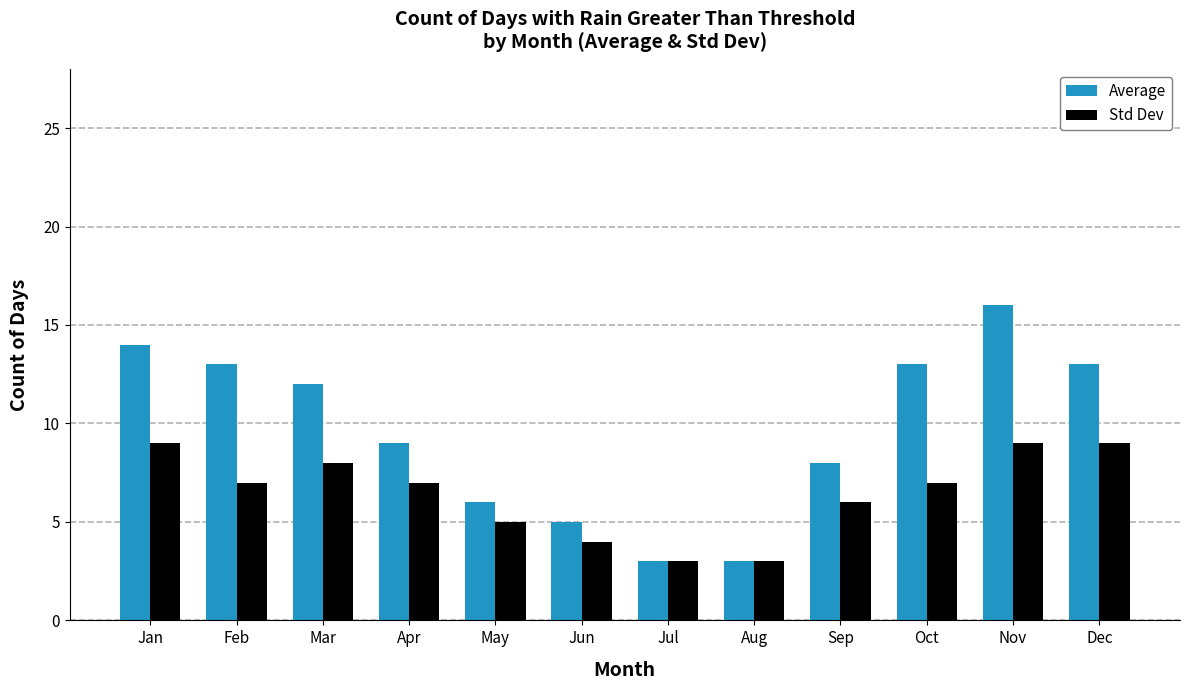

At Mar, list the series in order from smallest to largest.

Std Dev, Average